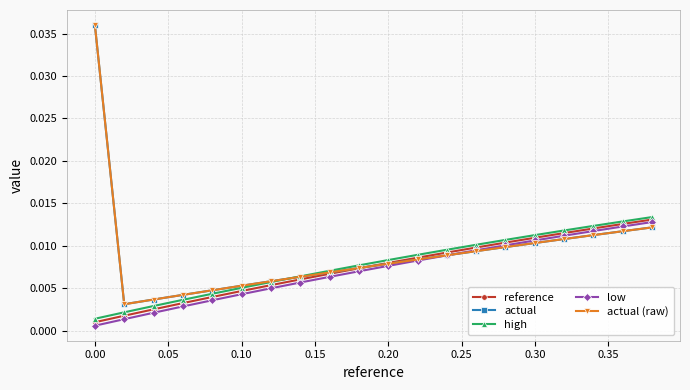

Which series has the widest spread of values?

actual